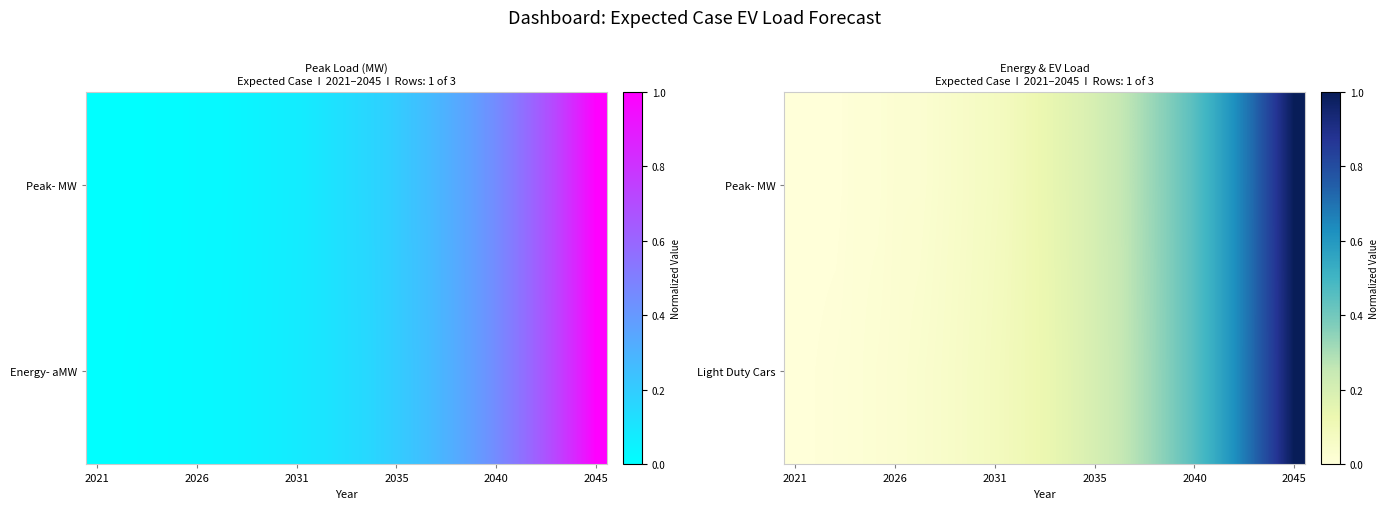

What is the difference between the second highest and minimum values in the Peak- MW series?

0.9